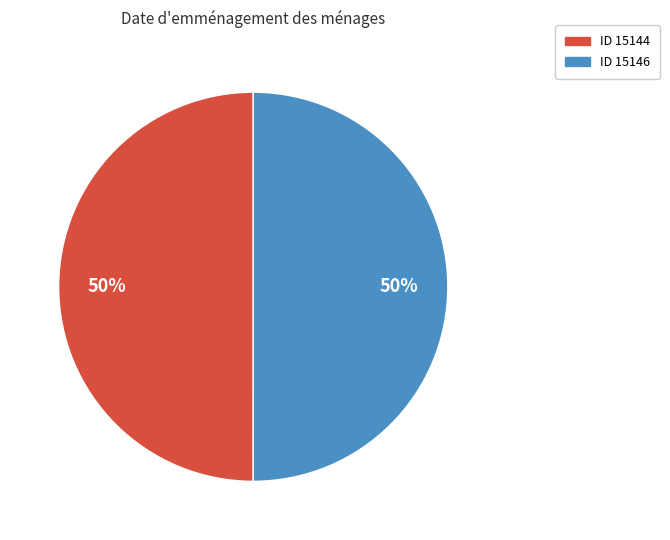

To the nearest percent, what is the average slice percentage?

50%